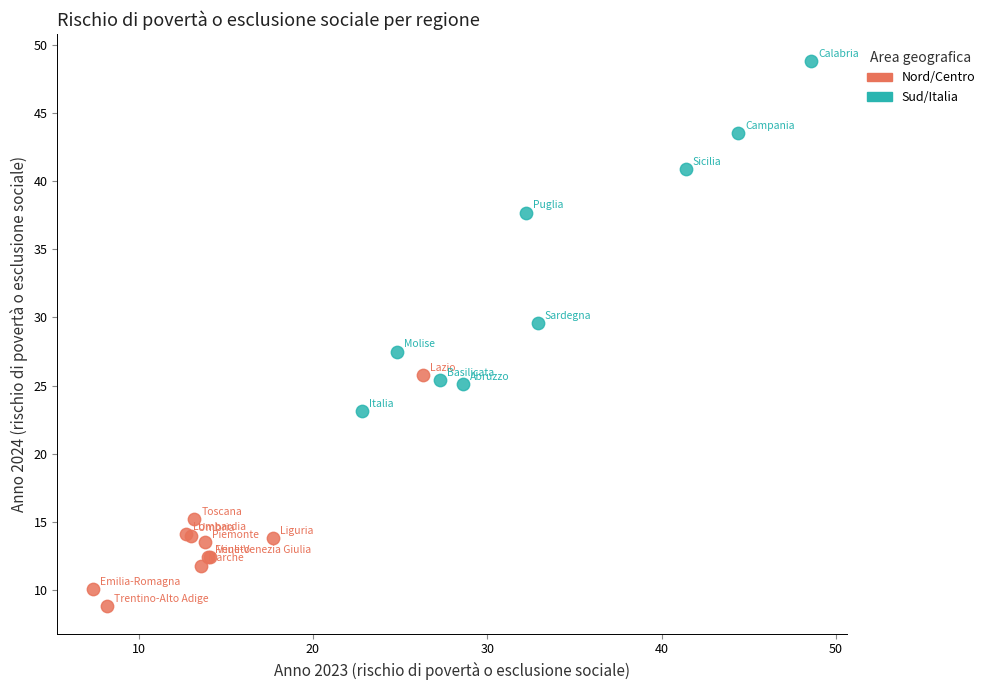

Which series reaches the maximum Y coordinate?

Sud/Italia